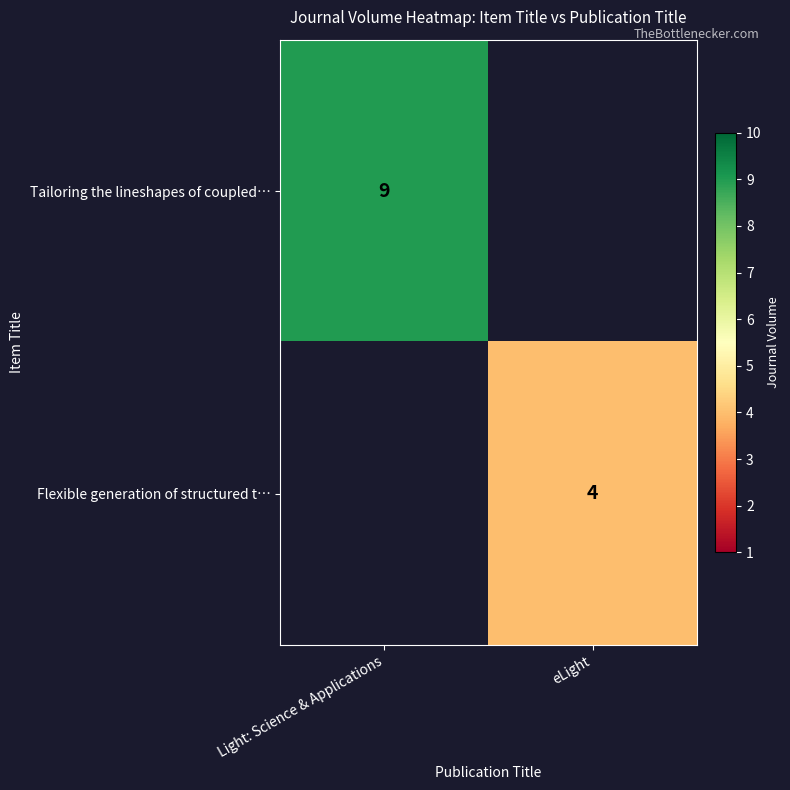

Is it true that Tailoring the lineshapes of coupled… equals 6 at Light: Science & Applications?

False